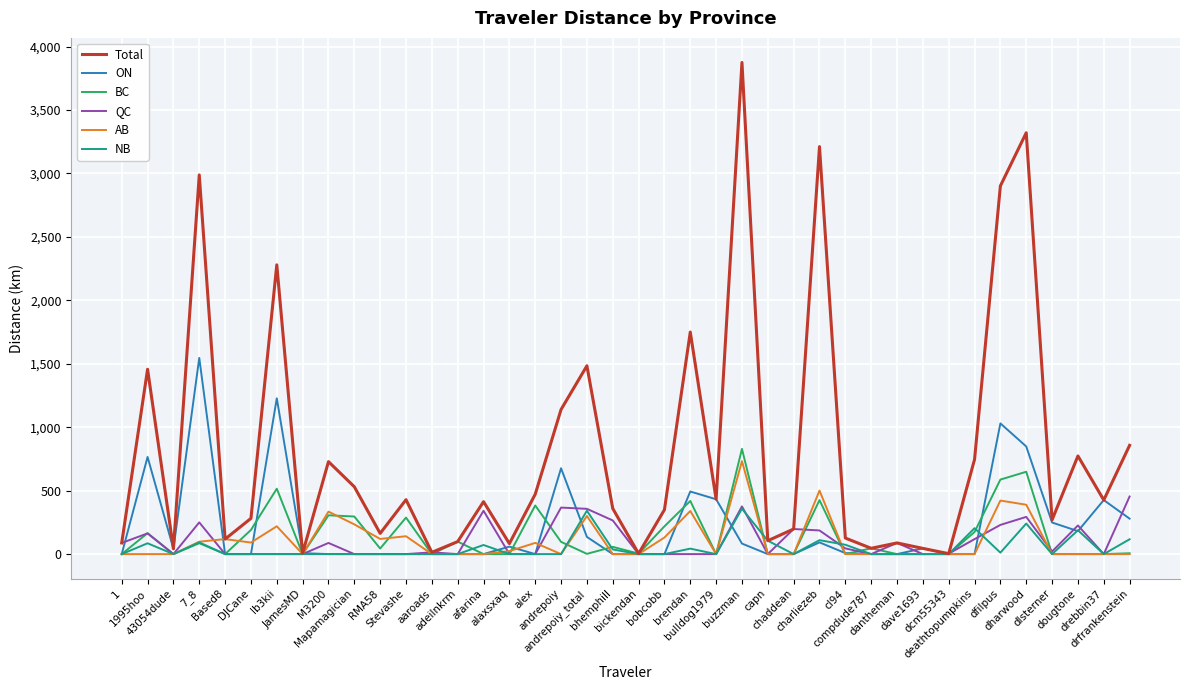

What is the maximum value shown in the chart?

3874.4